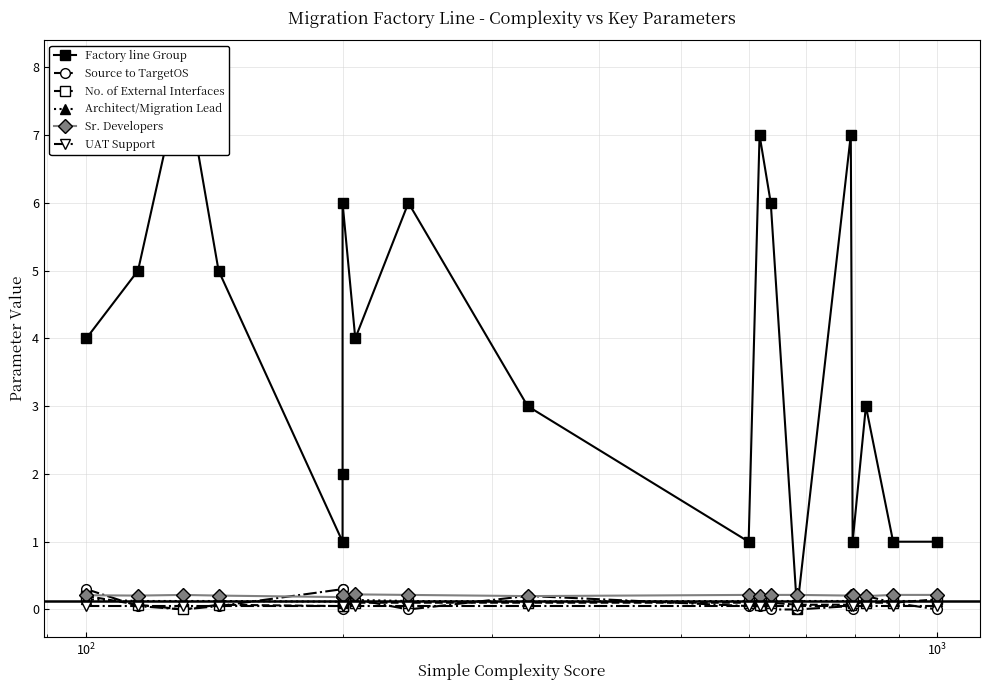

True or false: Factory line Group and Sr. Developers intersect in this chart.

True